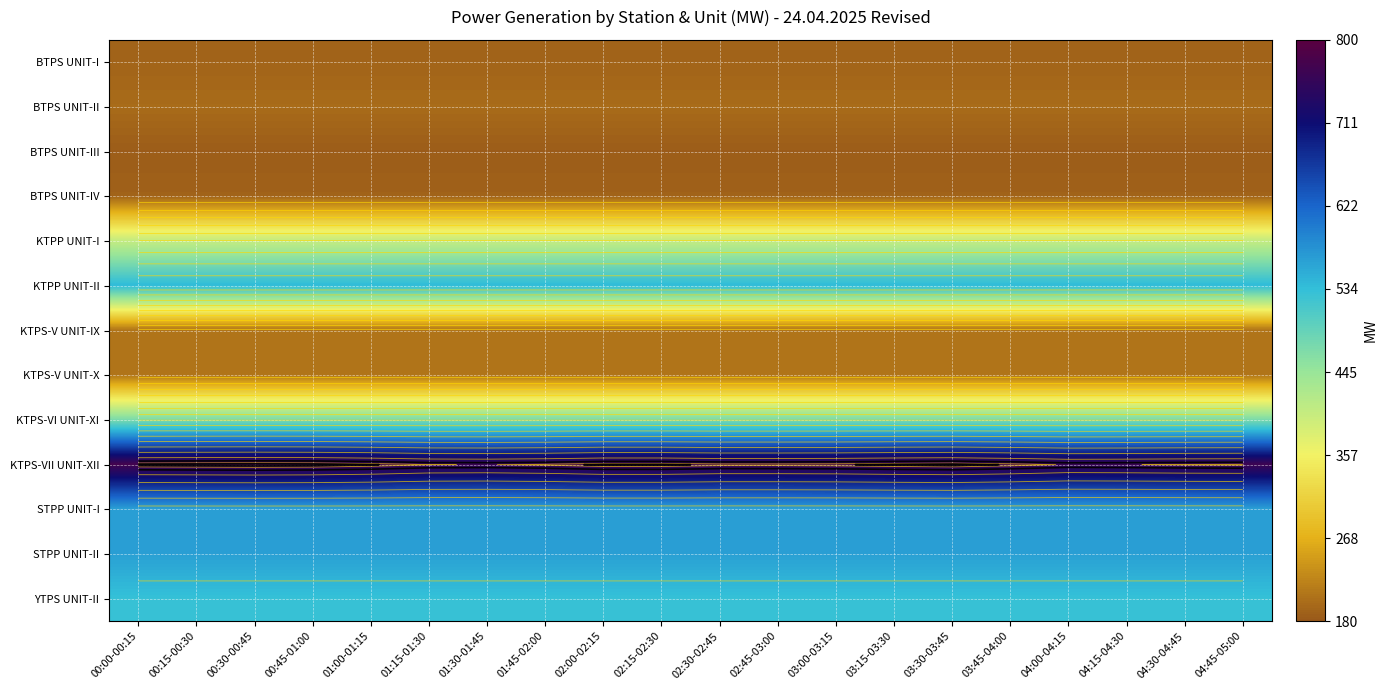

What value does the KTPS-VI UNIT-XI series have at 01:30-01:45?

470.4